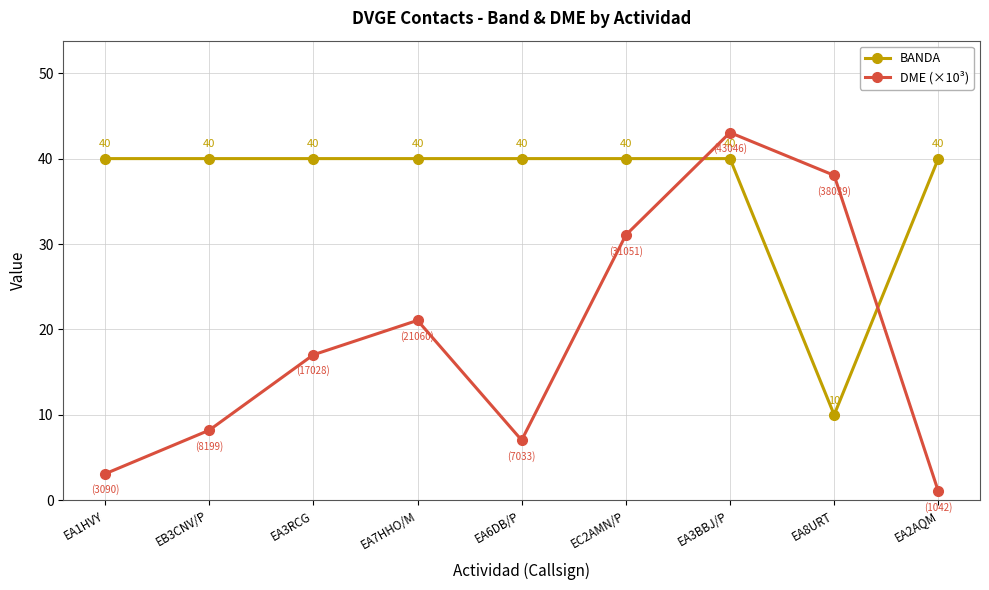

List the series in order of their peak value, lowest first.

BANDA, DME (×10³)